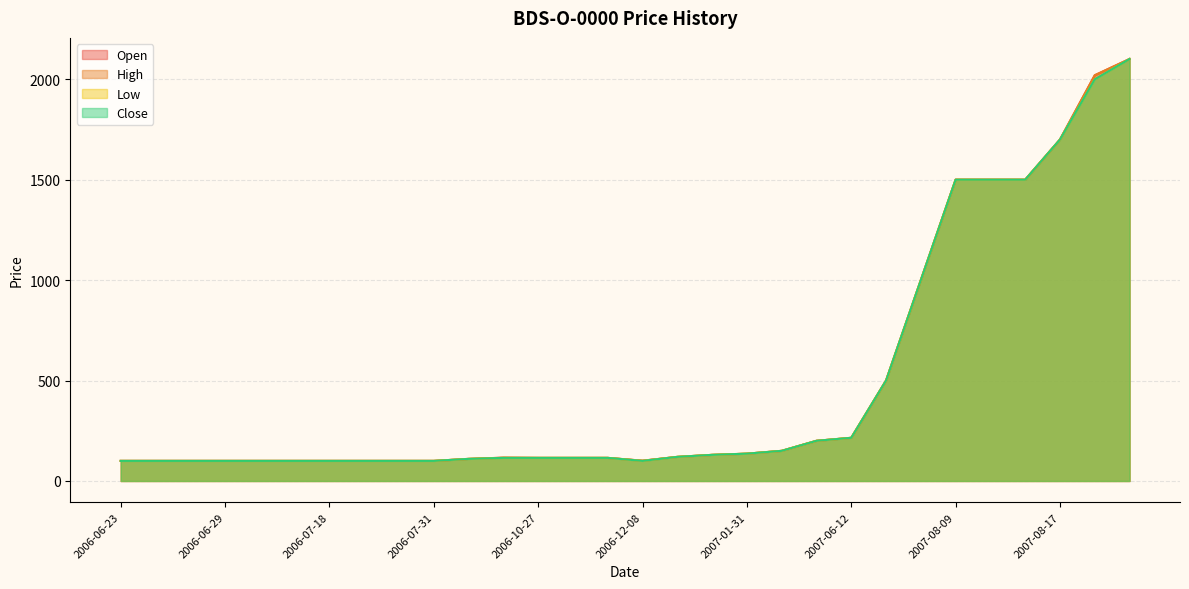

How many interior local valleys does the Open series have?

1